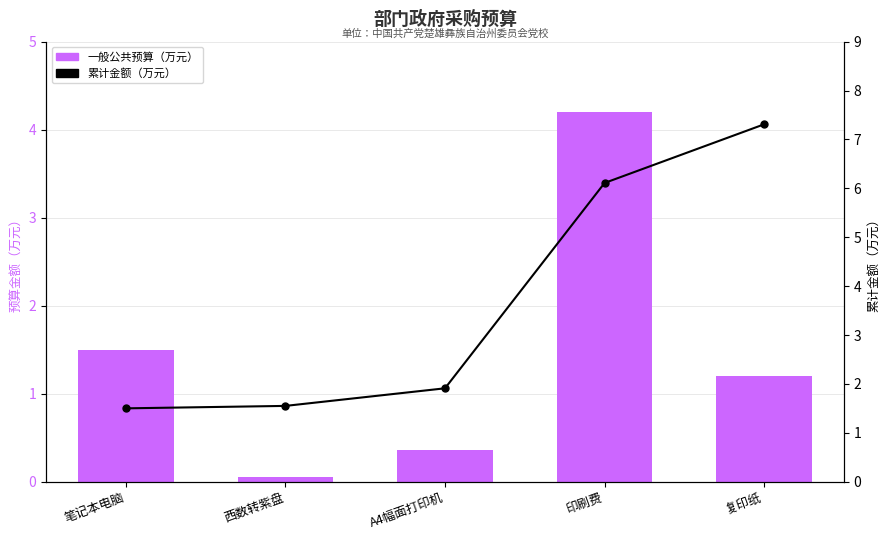

What is the highest value of the 一般公共预算（万元） series?

4.2